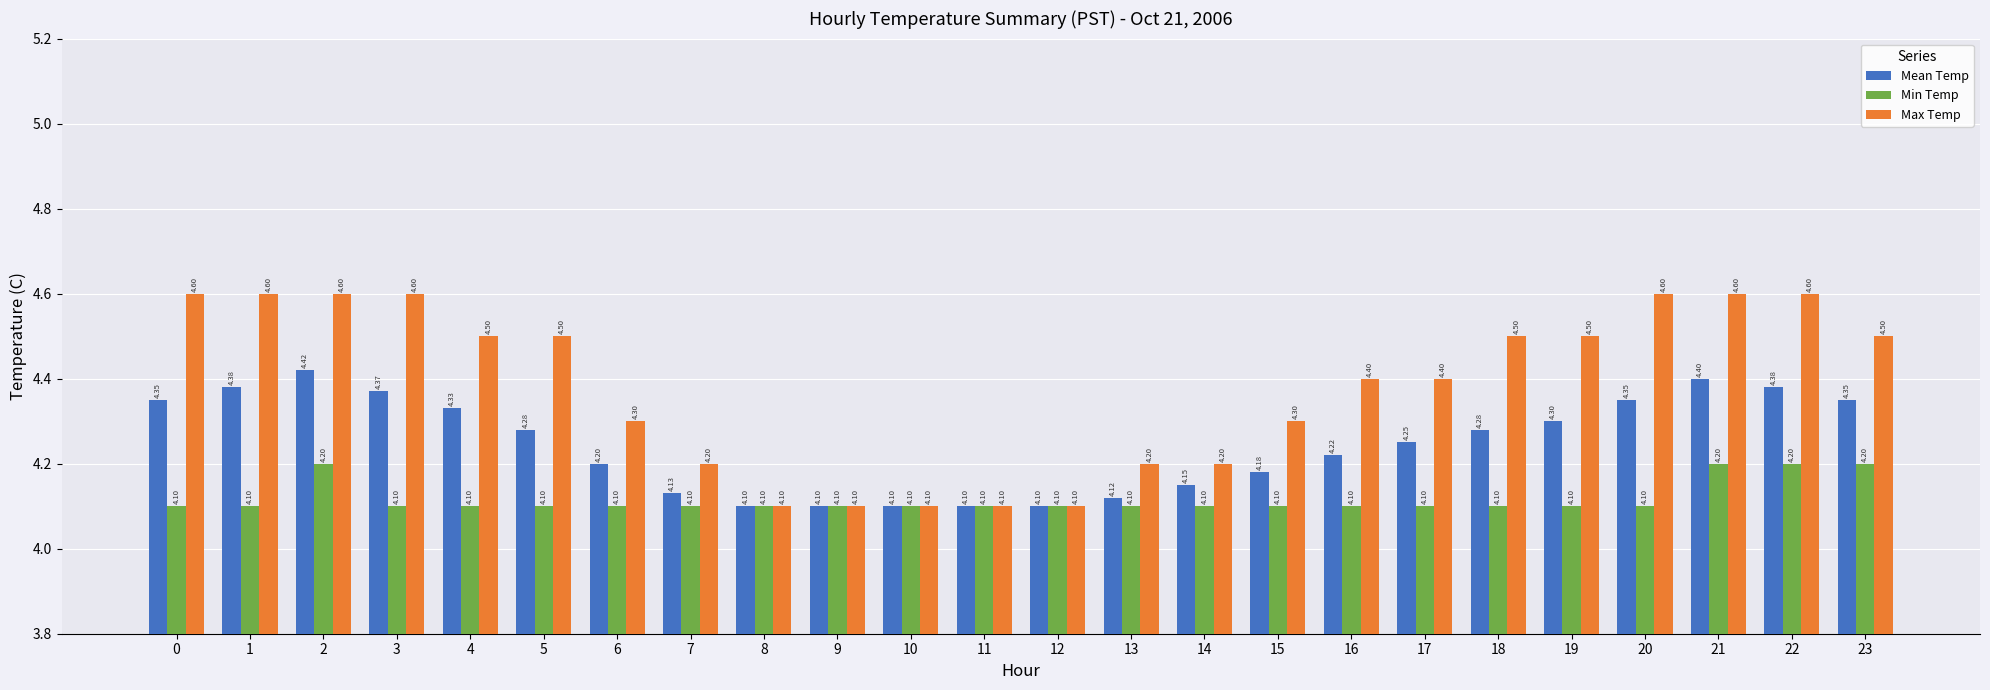

The value of Mean Temp at 9 is 4.1. True or false?

True